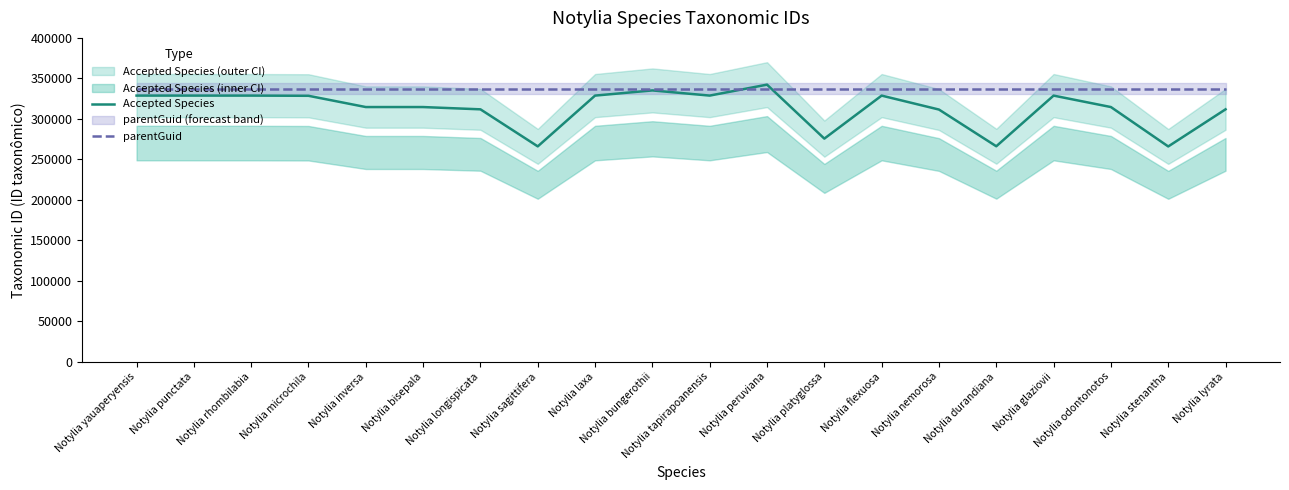

Is it true that parentGuid equals 337022.7 at Notylia rhombilabia?

True